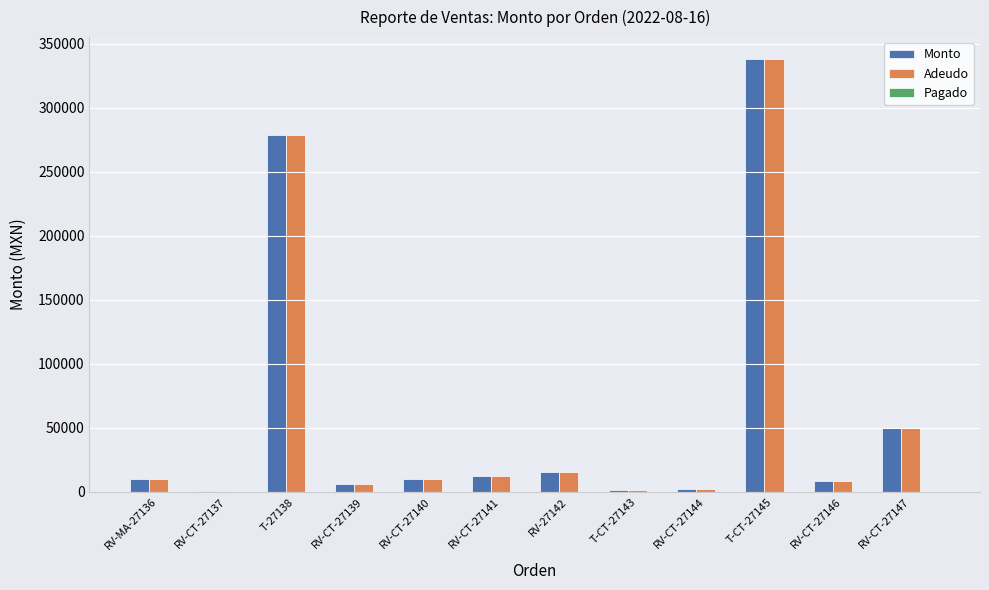

At which label does Monto reach its peak?

T-CT-27145